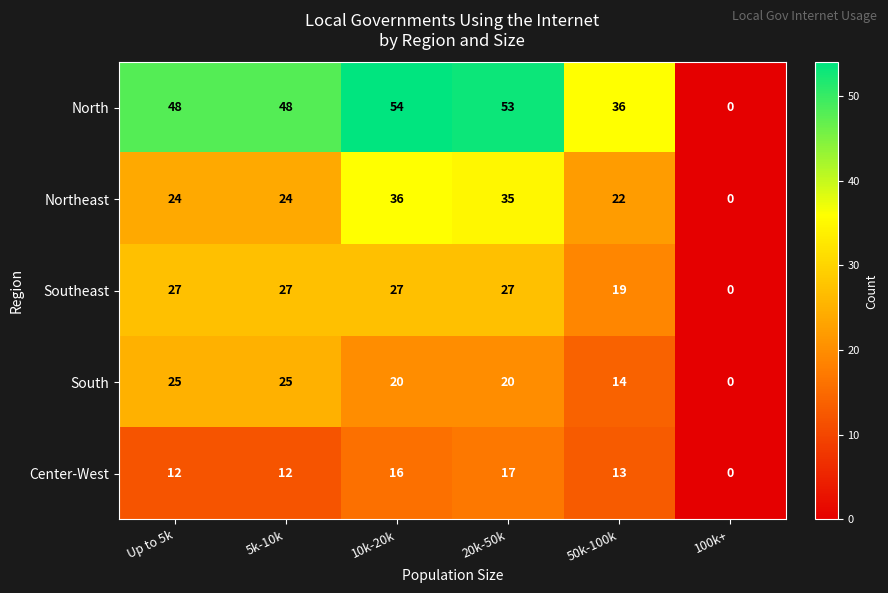

Count the number of data series in this chart.

5